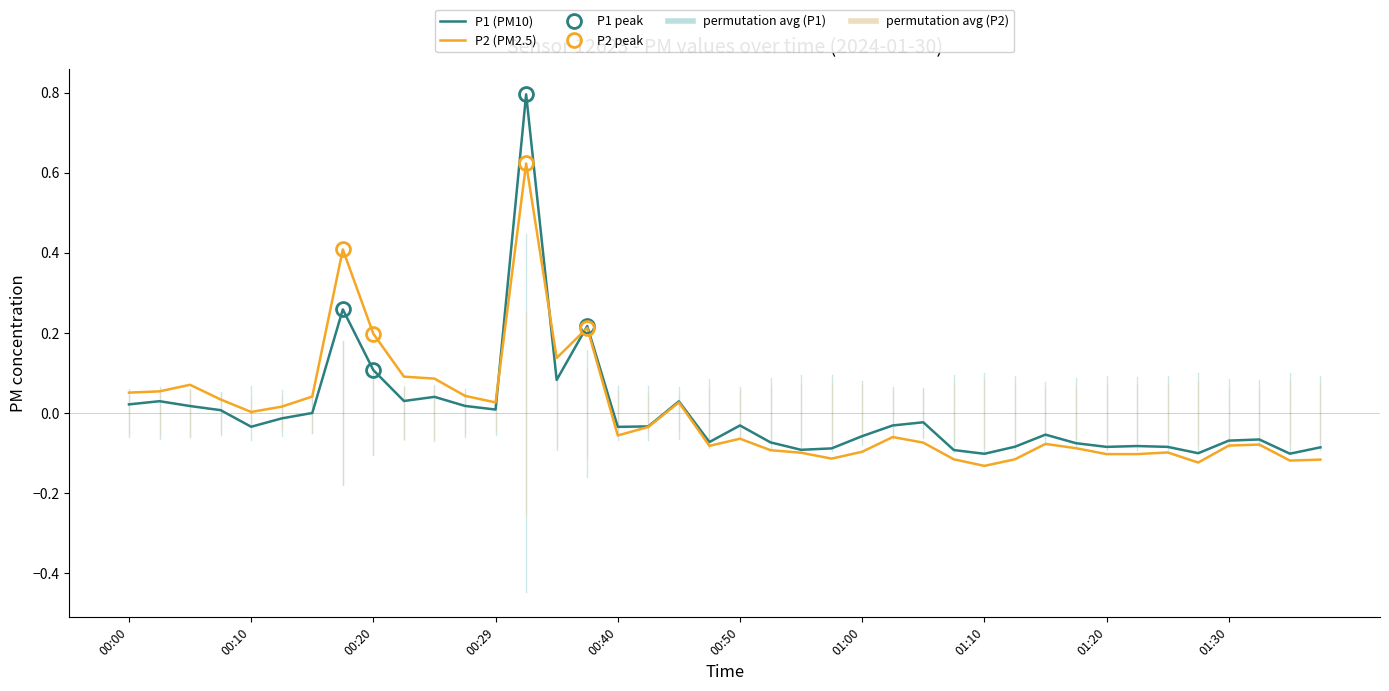

How many values in the P2 series are below 0?

23